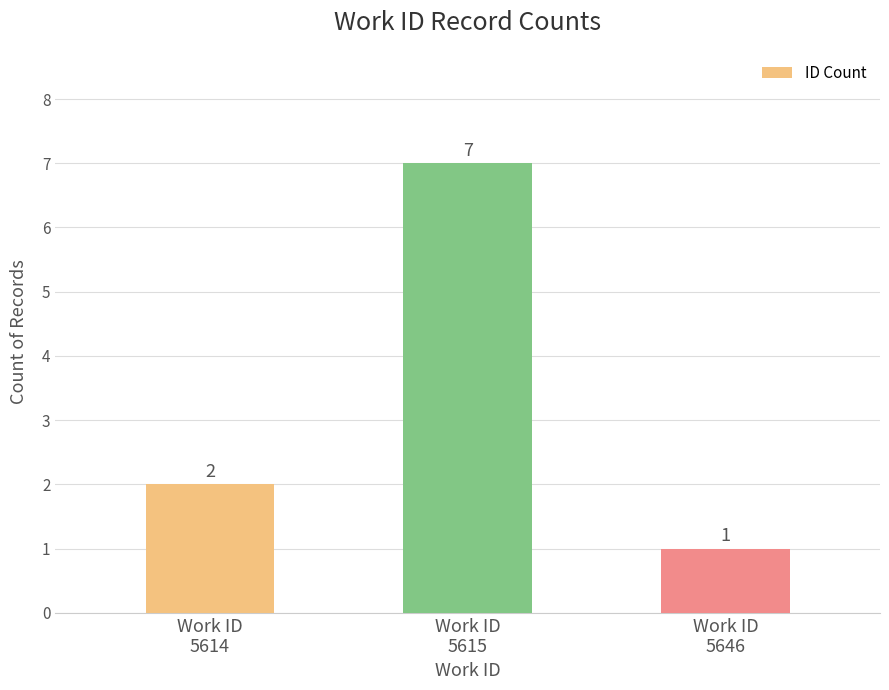

Reading right to left, transcribe all the data shown in this chart.

1	7	2